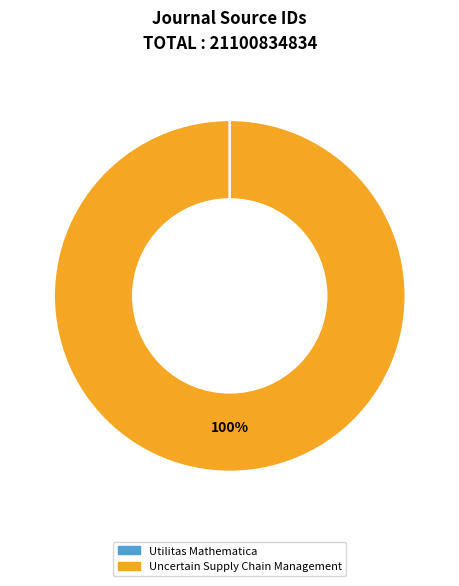

Which slice is the largest?

Uncertain Supply Chain Management